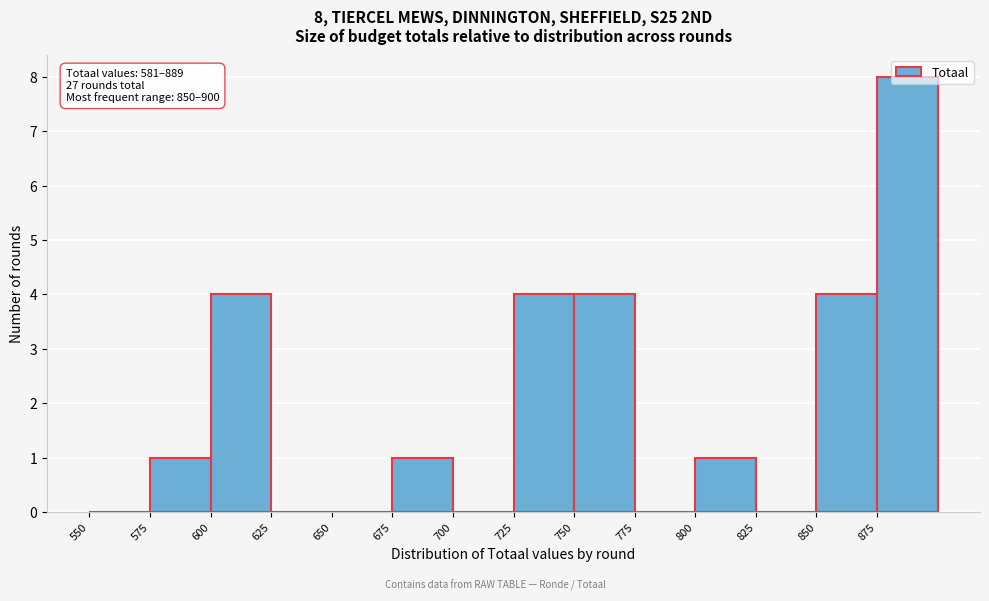

Which range on the x-axis has the tallest bar?

875 to 900